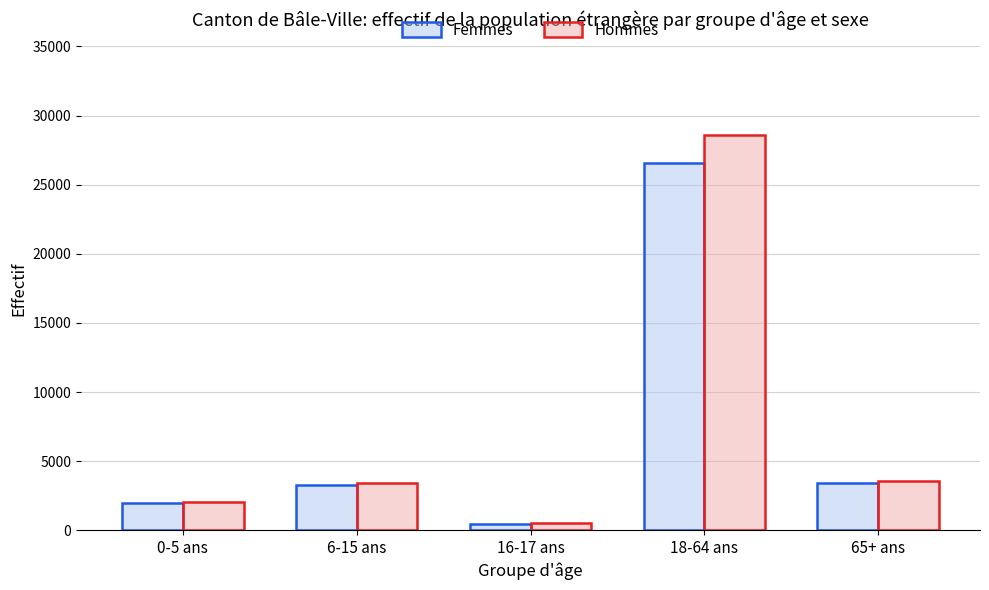

Which category has the lowest value in the Femmes series?

16-17 ans